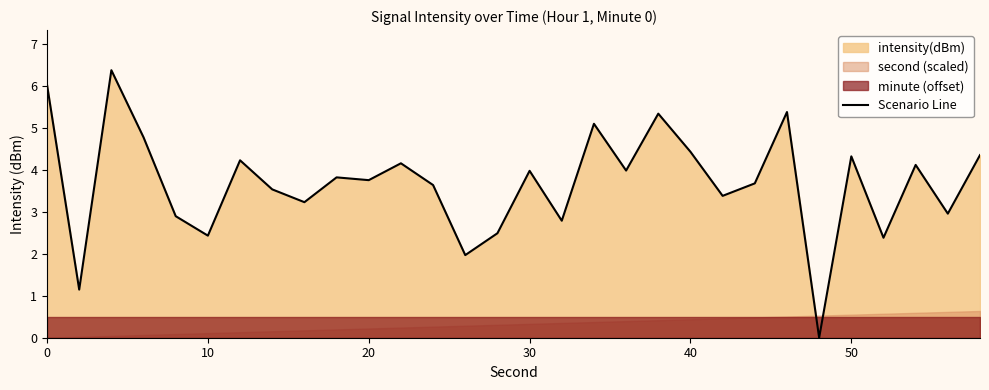

What is the maximum value for Scenario Line?

6.4